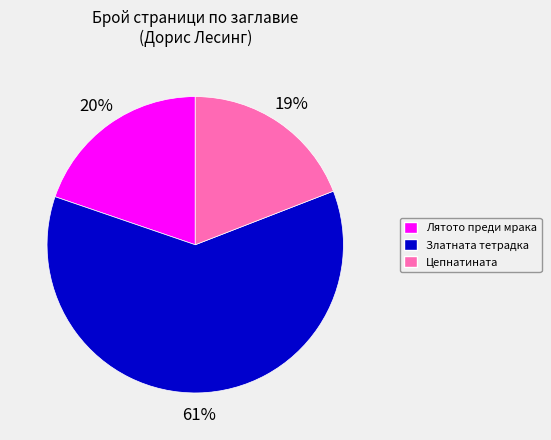

Does any single category account for the majority?

Yes